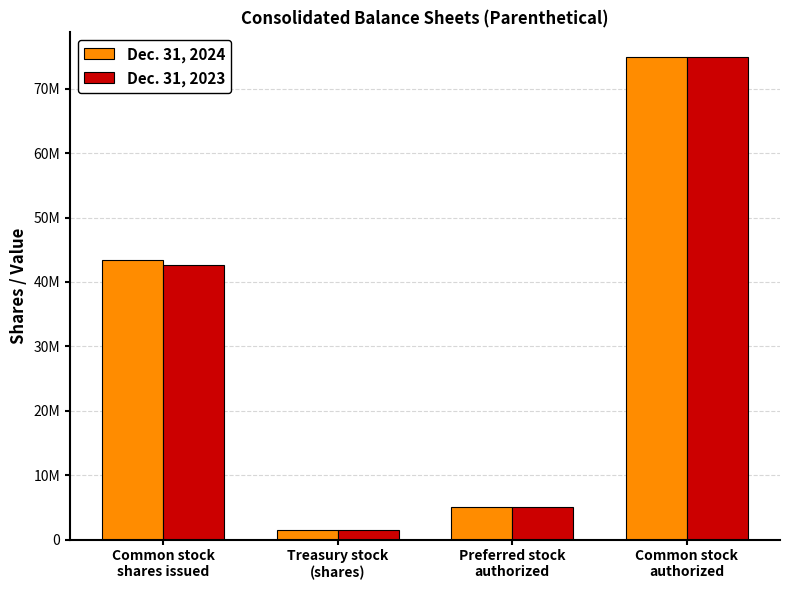

Which series has the largest total across all categories?

Dec. 31, 2024